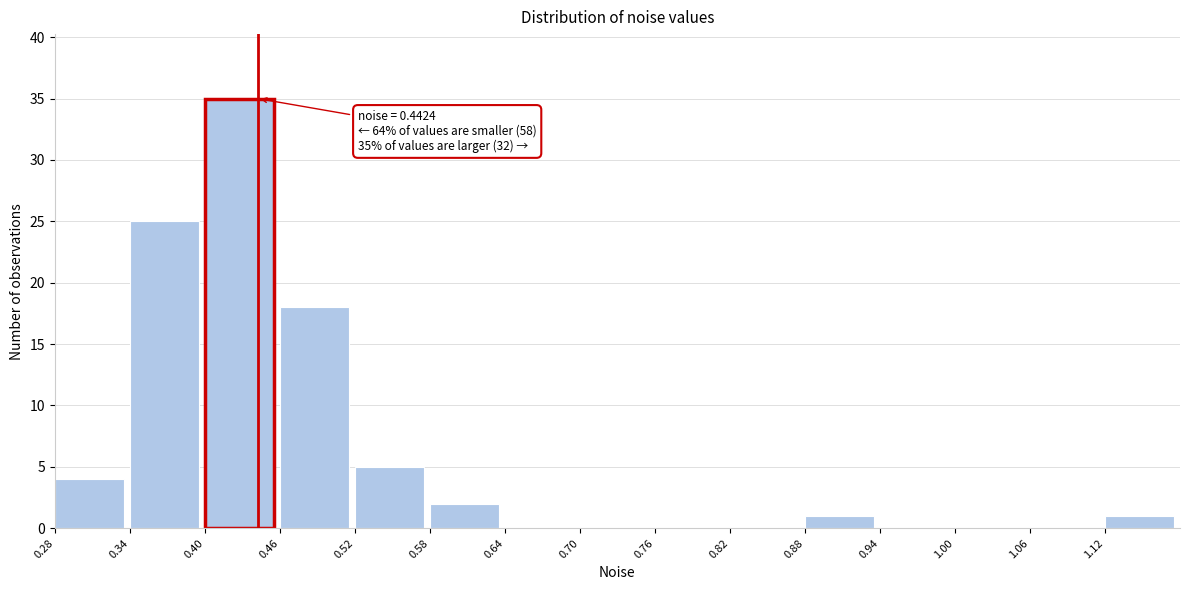

Over which range of the x-axis is the bar tallest?

0.40 to 0.46